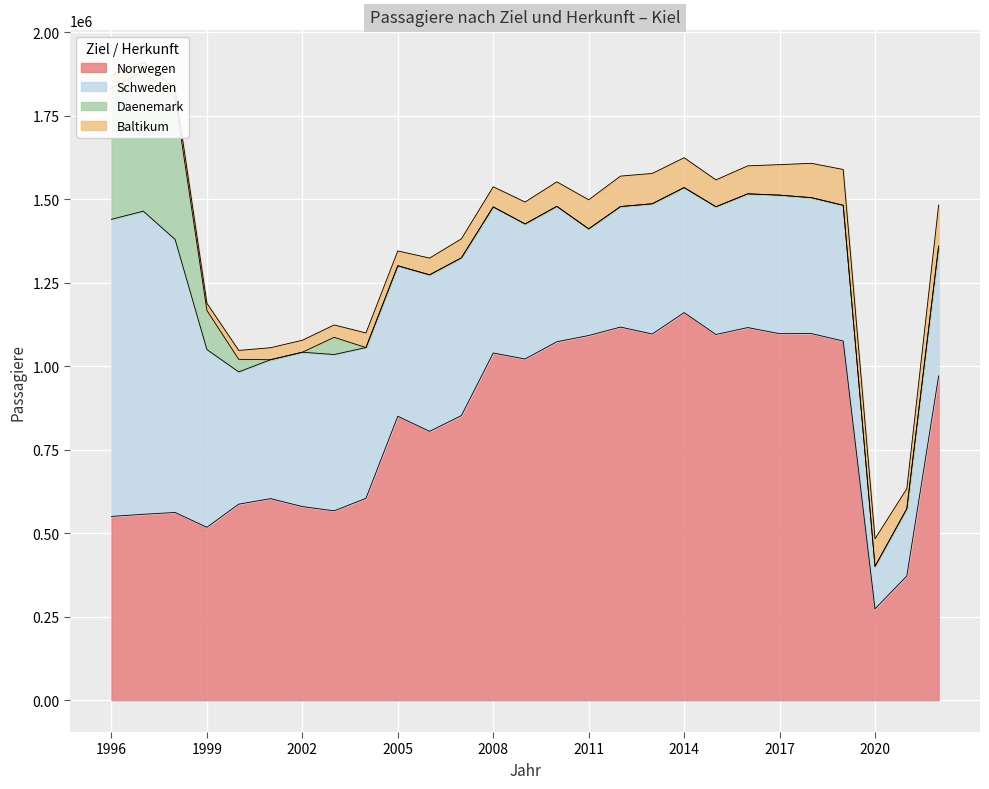

Which series has the largest total across all categories?

Norwegen